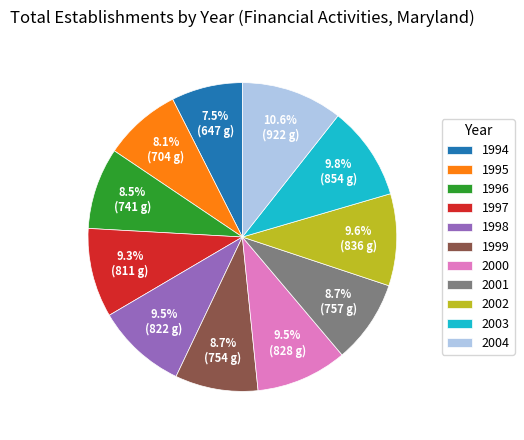

To the nearest percent, what is the difference between the largest and smallest slice percentages?

3%